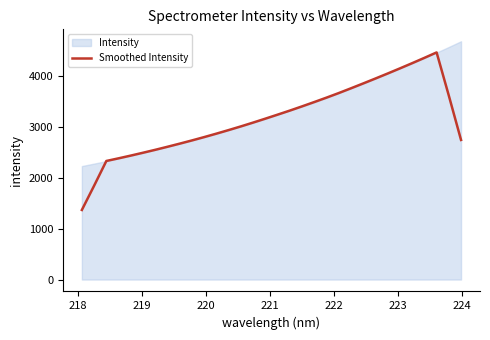

What is the highest value of the Smoothed Intensity series?

4452.6